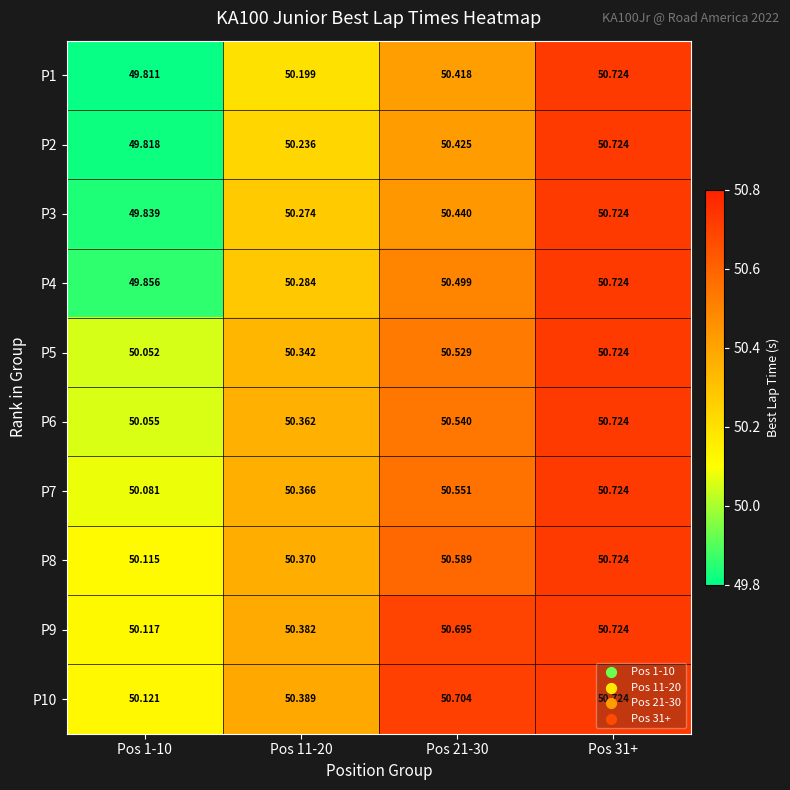

What is the total value across all series at Pos 1-10?

499.9